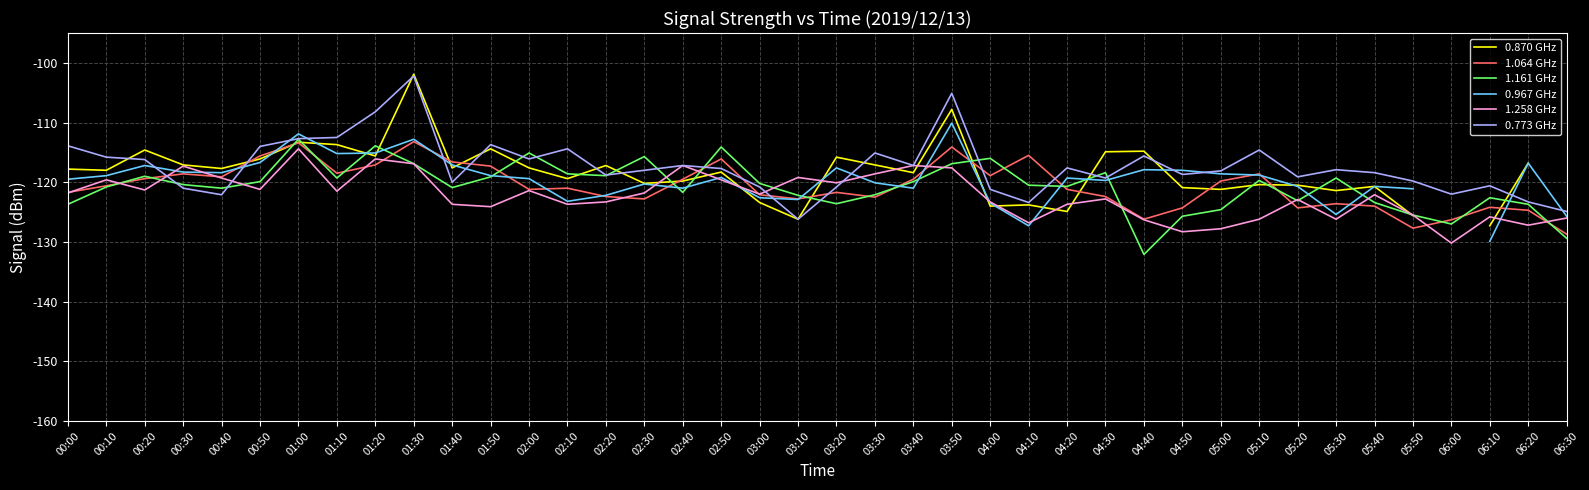

What are all the series names shown in the legend?

0.870 GHz, 1.064 GHz, 1.161 GHz, 0.967 GHz, 1.258 GHz, 0.773 GHz